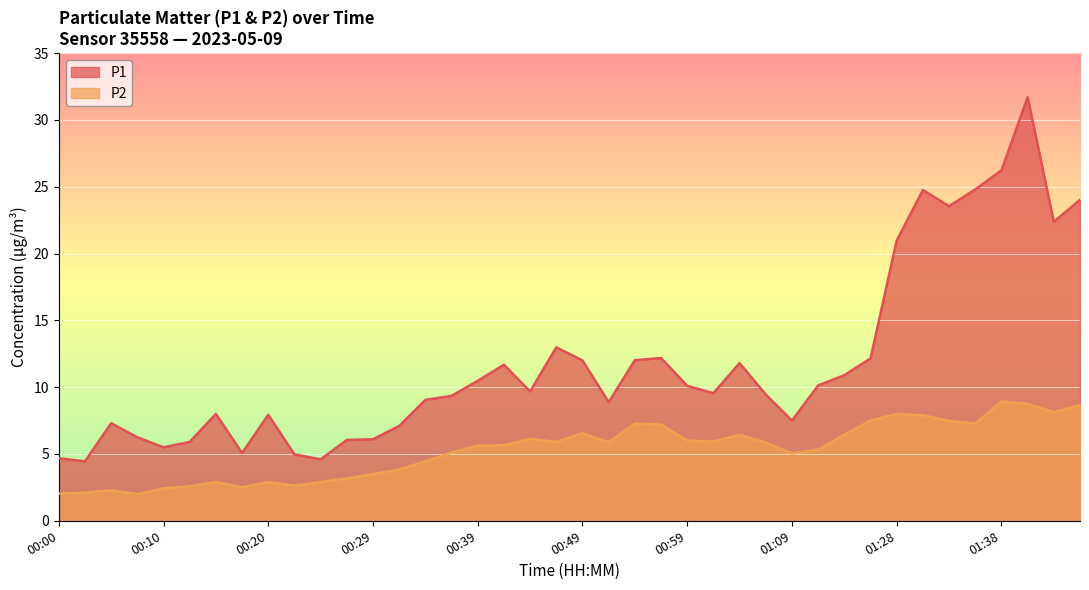

True or false: P2 and P1 intersect in this chart.

False